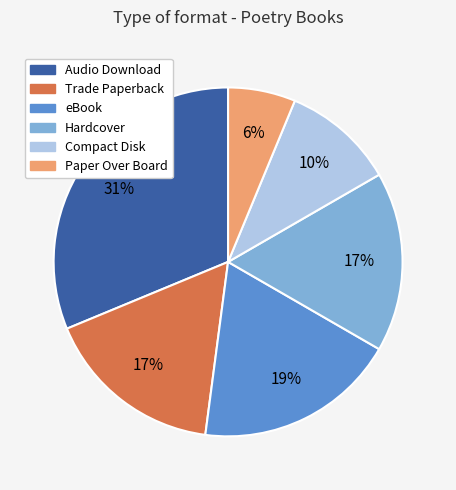

Does any single category account for the majority?

No